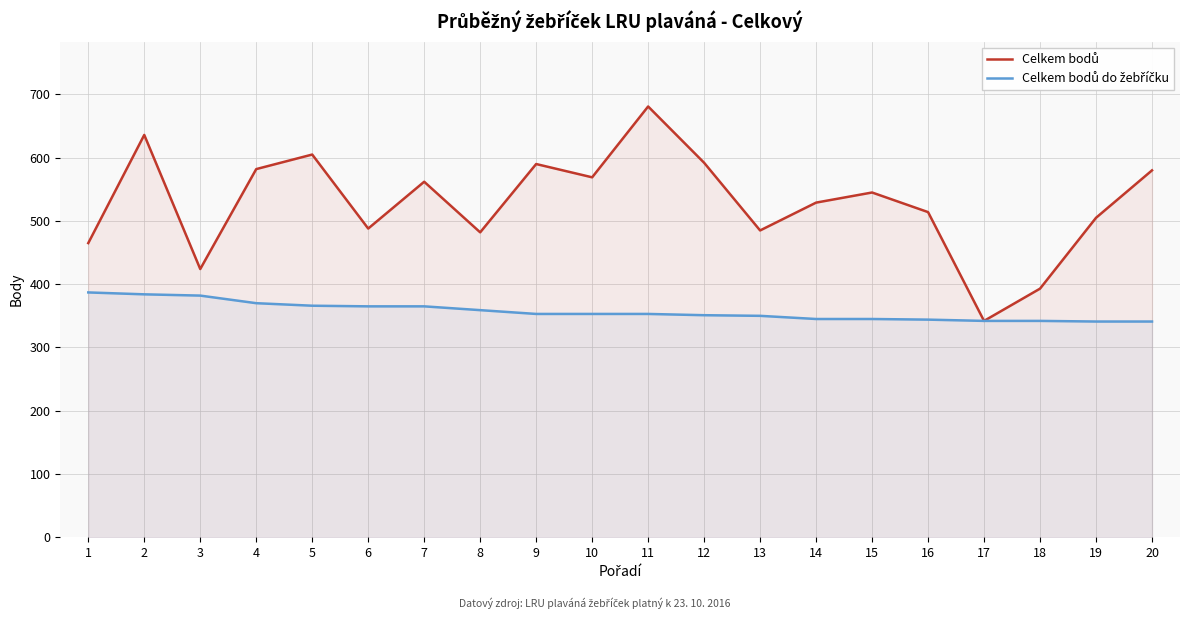

The Celkem bodů series shows 201 at 14. True or false?

False